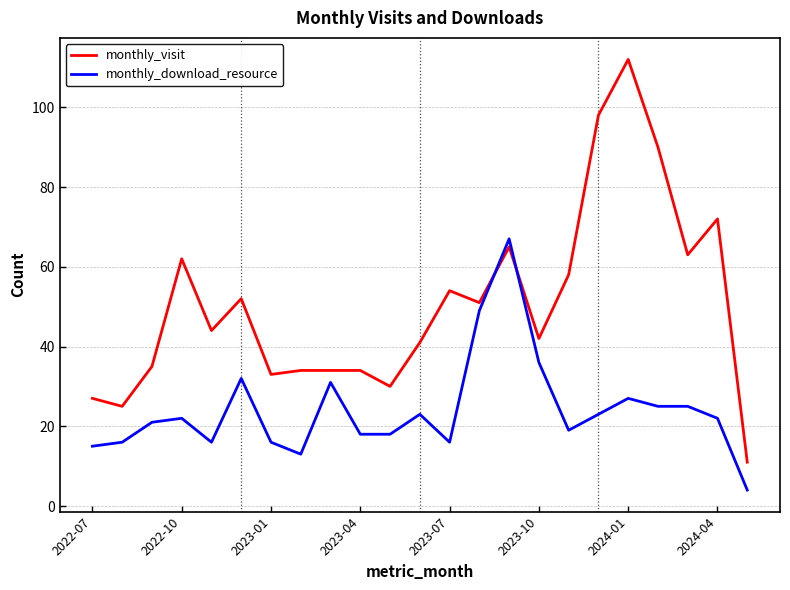

What is the difference between the maximum and minimum values in the monthly_download_resource series?

63